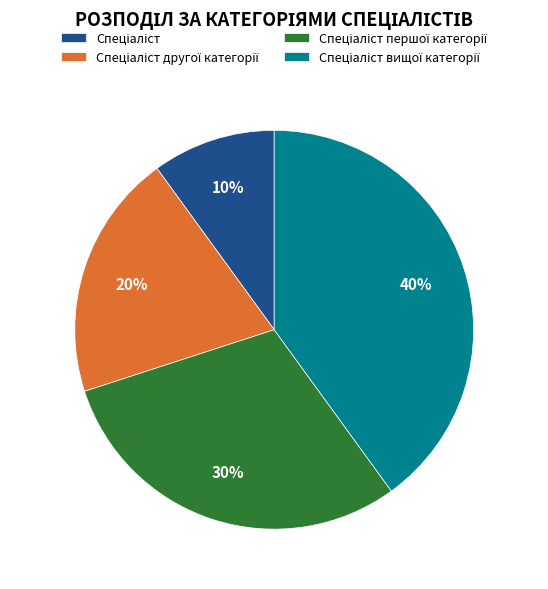

To the nearest percent, what is the average slice percentage?

25%